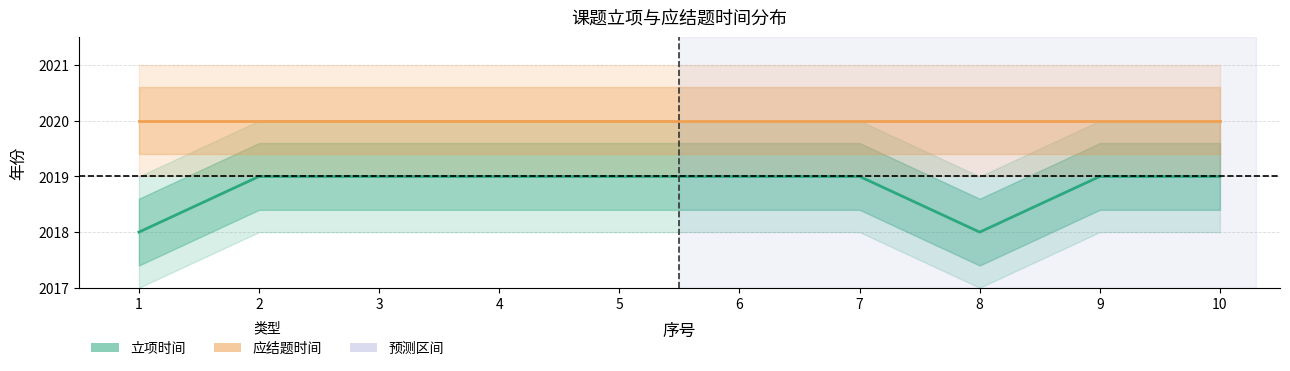

What is the value of the 立项时间 point at the 1st from the left?

2018